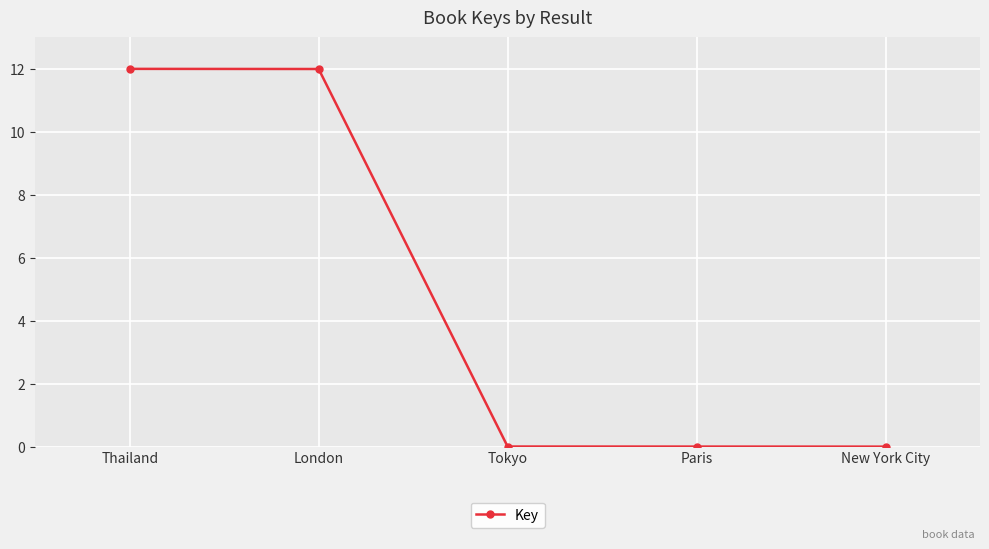

Is it true that the value at London is 18.9?

False